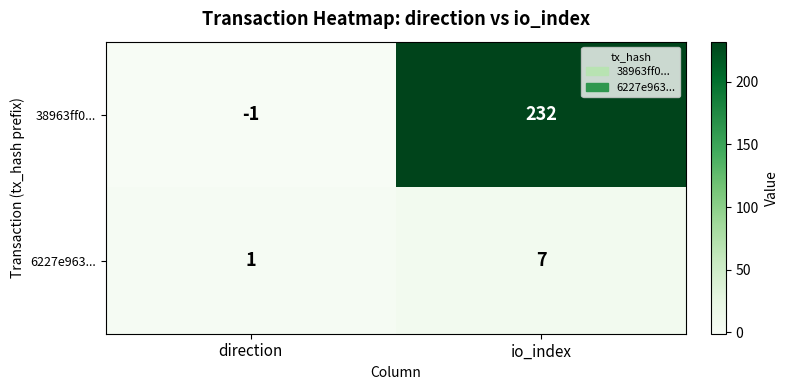

Rank the series by their average value, from highest to lowest.

38963ff0..., 6227e963...